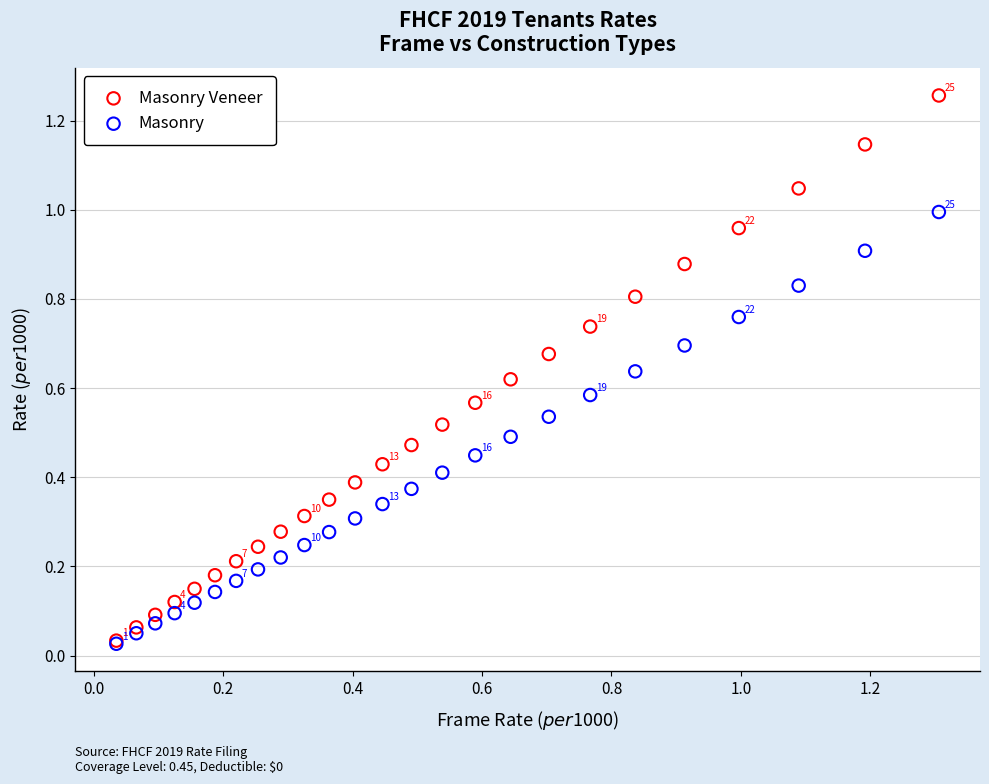

What are all the series names shown in the legend?

Masonry Veneer, Masonry